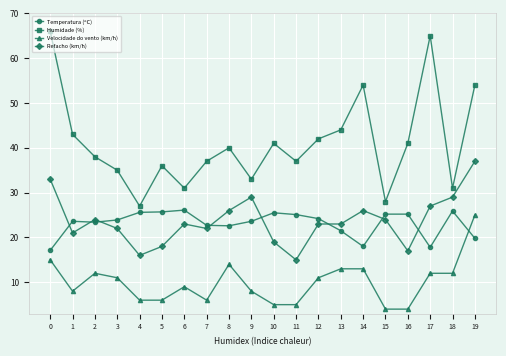

How many series are shown in this chart?

4